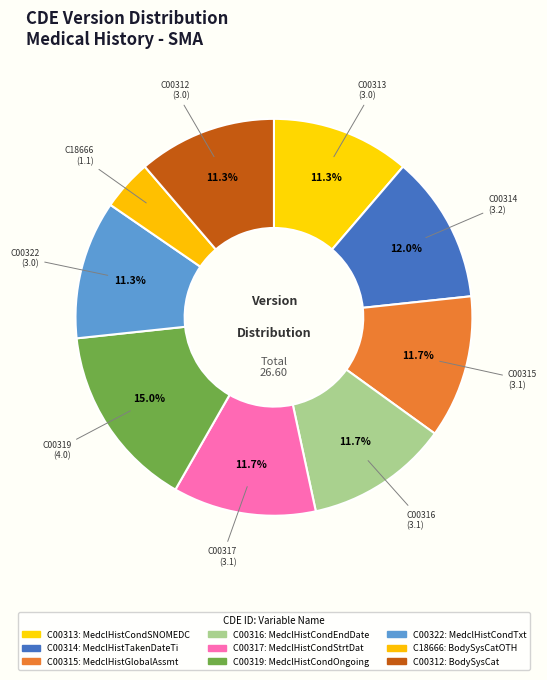

The C18666 slice represents 1% of the pie. True or false?

False